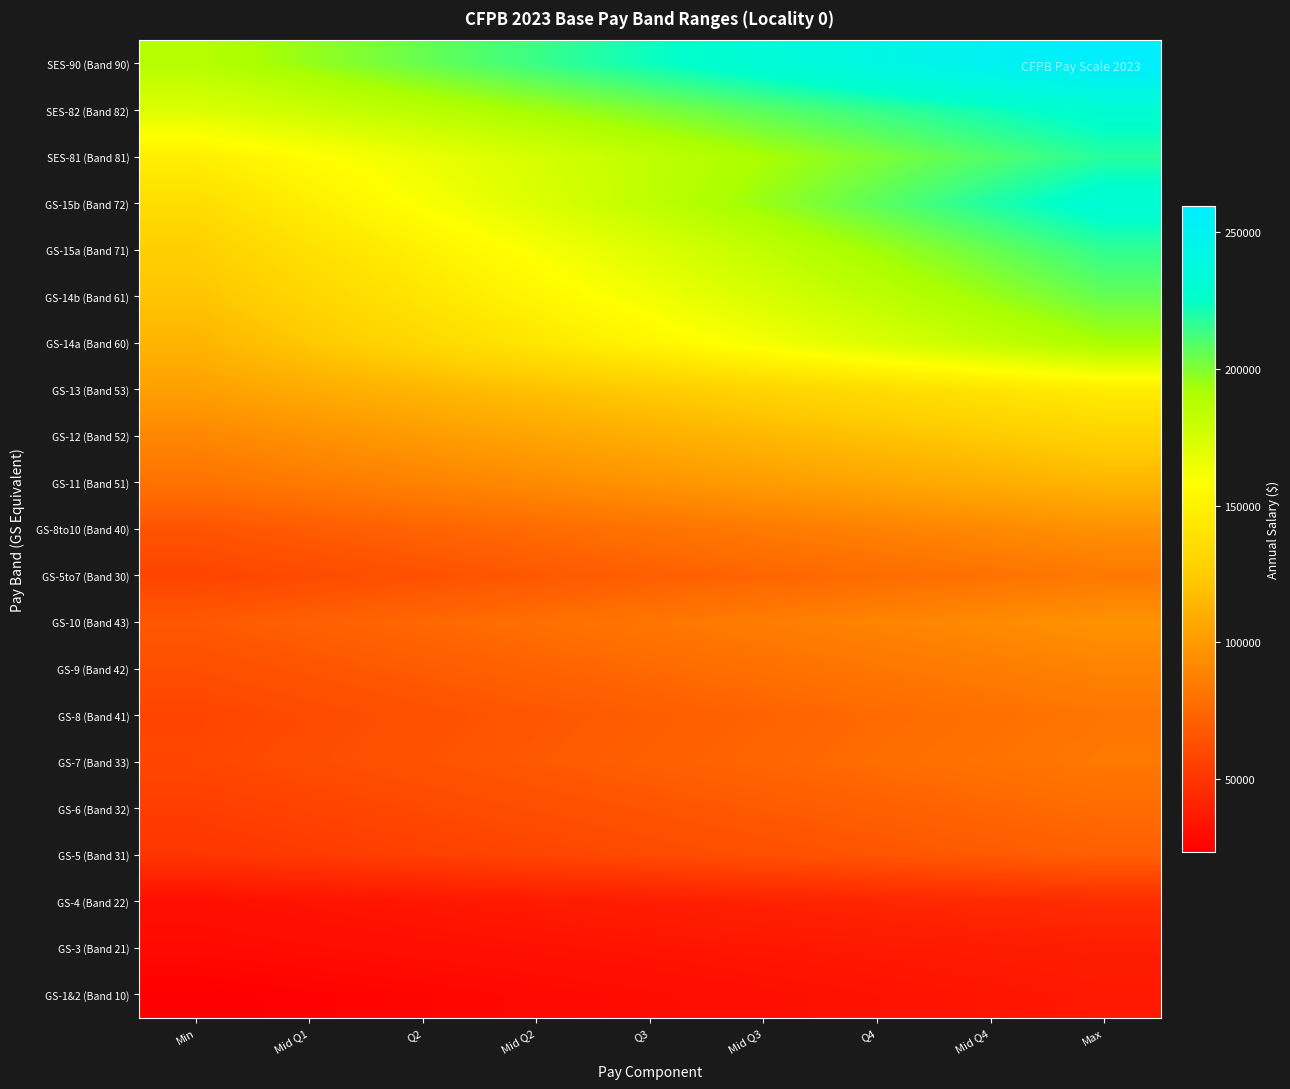

Reading left to right, list all the values displayed in this chart.

GS-1&2 (Band 10): Min=23480.0	Mid Q1=25011.5	Q2=26543.0	Mid Q2=28074.5	Q3=29606.0	Mid Q3=31137.5	Q4=32669.0	Mid Q4=34200.5	Max=35732.0
GS-3 (Band 21): Min=28421.0	Mid Q1=29659.8	Q2=30898.5	Mid Q2=32137.2	Q3=33376.0	Mid Q3=34614.8	Q4=35853.5	Mid Q4=37092.2	Max=38331.0
GS-4 (Band 22): Min=31184.0	Mid Q1=33028.6	Q2=34873.2	Mid Q2=36717.9	Q3=38562.5	Mid Q3=40407.1	Q4=42251.8	Mid Q4=44096.4	Max=45941.0
GS-5 (Band 31): Min=49829.0	Mid Q1=52465.4	Q2=55101.8	Mid Q2=57738.1	Q3=60374.5	Mid Q3=63010.9	Q4=65647.2	Mid Q4=68283.6	Max=70920.0
GS-6 (Band 32): Min=54065.0	Mid Q1=56925.5	Q2=59786.0	Mid Q2=62646.5	Q3=65507.0	Mid Q3=68367.5	Q4=71228.0	Mid Q4=74088.5	Max=76949.0
GS-7 (Band 33): Min=58661.0	Mid Q1=61764.5	Q2=64868.0	Mid Q2=67971.5	Q3=71075.0	Mid Q3=74178.5	Q4=77282.0	Mid Q4=80385.5	Max=83489.0
GS-8 (Band 41): Min=57595.0	Mid Q1=60642.1	Q2=63689.2	Mid Q2=66736.4	Q3=69783.5	Mid Q3=72830.6	Q4=75877.8	Mid Q4=78924.9	Max=81972.0
GS-9 (Band 42): Min=62490.0	Mid Q1=65796.2	Q2=69102.5	Mid Q2=72408.8	Q3=75715.0	Mid Q3=79021.2	Q4=82327.5	Mid Q4=85633.8	Max=88940.0
GS-10 (Band 43): Min=67802.0	Mid Q1=71389.2	Q2=74976.5	Mid Q2=78563.8	Q3=82151.0	Mid Q3=85738.2	Q4=89325.5	Mid Q4=92912.8	Max=96500.0
GS-5to7 (Band 30): Min=57522.0	Mid Q1=60767.9	Q2=64013.8	Mid Q2=67259.6	Q3=70505.5	Mid Q3=73751.4	Q4=76997.2	Mid Q4=80243.1	Max=83489.0
GS-8to10 (Band 40): Min=65287.0	Mid Q1=69063.8	Q2=72840.5	Mid Q2=76617.2	Q3=80394.0	Mid Q3=84170.8	Q4=87947.5	Mid Q4=91724.2	Max=95501.0
GS-11 (Band 51): Min=80029.0	Mid Q1=84263.2	Q2=88497.5	Mid Q2=92731.8	Q3=96966.0	Mid Q3=101200.2	Q4=105434.5	Mid Q4=109668.8	Max=113903.0
GS-12 (Band 52): Min=90833.0	Mid Q1=95638.9	Q2=100444.8	Mid Q2=105250.6	Q3=110056.5	Mid Q3=114862.4	Q4=119668.2	Mid Q4=124474.1	Max=129280.0
GS-13 (Band 53): Min=103096.0	Mid Q1=108550.5	Q2=114005.0	Mid Q2=119459.5	Q3=124914.0	Mid Q3=130368.5	Q4=135823.0	Mid Q4=141277.5	Max=146732.0
GS-14a (Band 60): Min=113113.0	Mid Q1=122981.5	Q2=132850.0	Mid Q2=142718.5	Q3=152587.0	Mid Q3=162455.5	Q4=172324.0	Mid Q4=182192.5	Max=192061.0
GS-14b (Band 61): Min=121031.0	Mid Q1=131590.2	Q2=142149.5	Mid Q2=152708.8	Q3=163268.0	Mid Q3=173827.2	Q4=184386.5	Mid Q4=194945.8	Max=205505.0
GS-15a (Band 71): Min=127277.0	Mid Q1=138381.4	Q2=149485.8	Mid Q2=160590.1	Q3=171694.5	Mid Q3=182798.9	Q4=193903.2	Mid Q4=205007.6	Max=216112.0
GS-15b (Band 72): Min=136186.0	Mid Q1=148067.8	Q2=159949.5	Mid Q2=171831.2	Q3=183713.0	Mid Q3=195594.8	Q4=207476.5	Mid Q4=219358.2	Max=231240.0
SES-81 (Band 81): Min=148494.0	Mid Q1=157194.9	Q2=165895.8	Mid Q2=174596.6	Q3=183297.5	Mid Q3=191998.4	Q4=200699.2	Mid Q4=209400.1	Max=218101.0
SES-82 (Band 82): Min=171697.0	Mid Q1=178947.6	Q2=186198.2	Mid Q2=193448.9	Q3=200699.5	Mid Q3=207950.1	Q4=215200.8	Mid Q4=222451.4	Max=229702.0
SES-90 (Band 90): Min=187078.0	Mid Q1=196130.8	Q2=205183.5	Mid Q2=214236.2	Q3=223289.0	Mid Q3=232341.8	Q4=241394.5	Mid Q4=250447.2	Max=259500.0